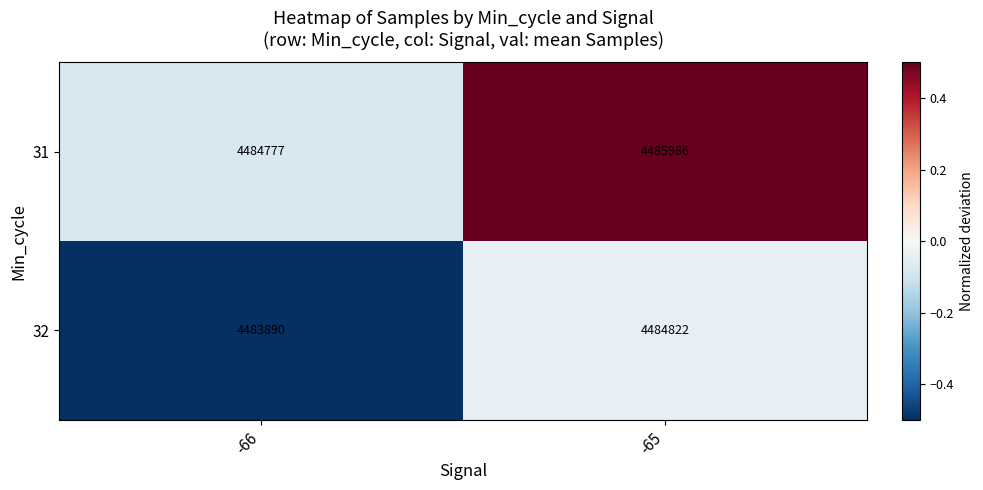

What is the sum of all 31 values?

8970763